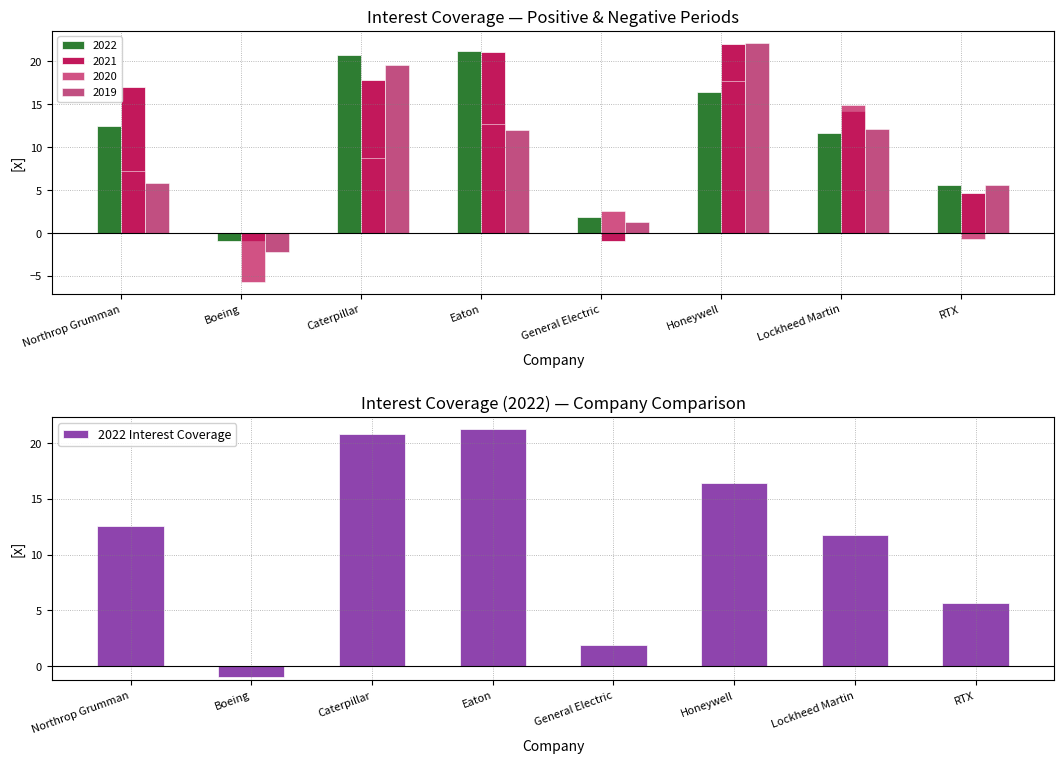

How many values are below zero?

1